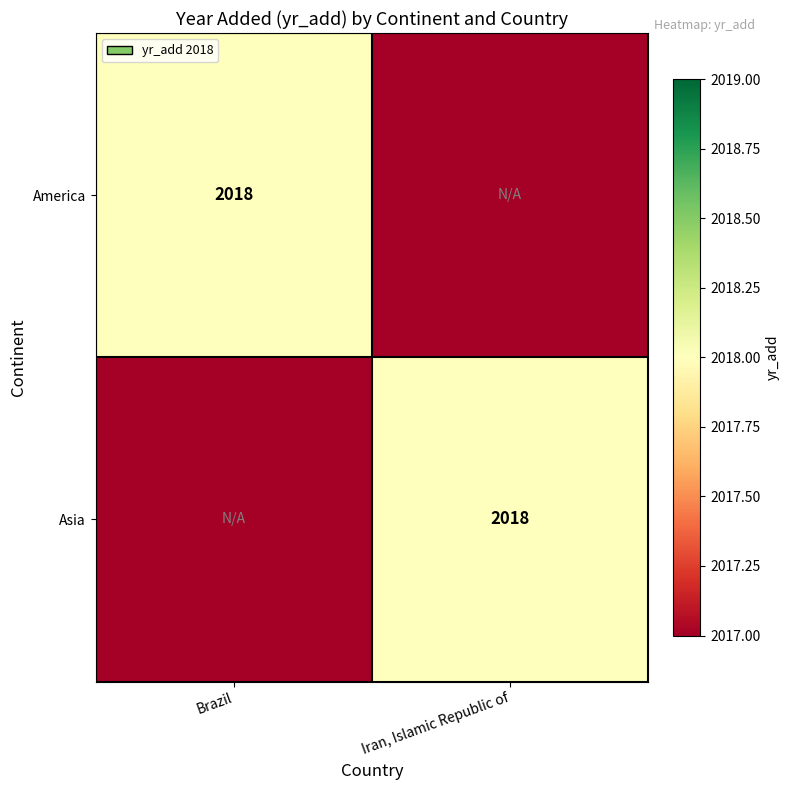

The value of Asia at Iran, Islamic Republic of is 2018. True or false?

True